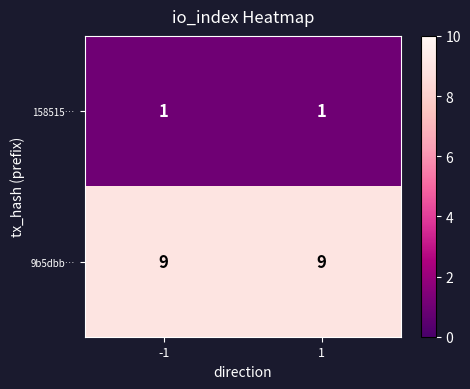

List the series in order of their overall mean, highest first.

9b5dbb…, 158515…